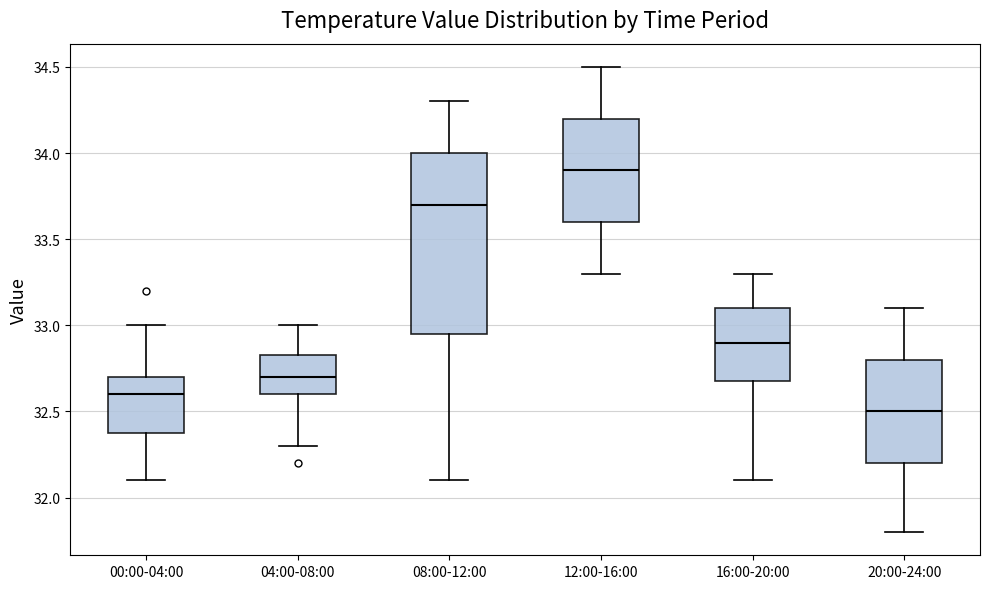

Which box has the highest median line?

12:00-16:00